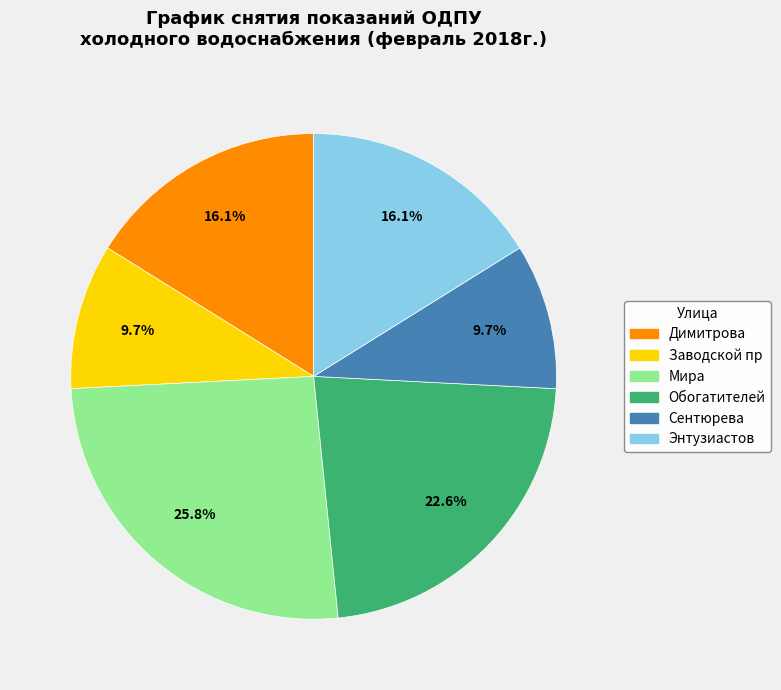

Approximately how many times larger is the value at Димитрова compared to Обогатителей?

0.7